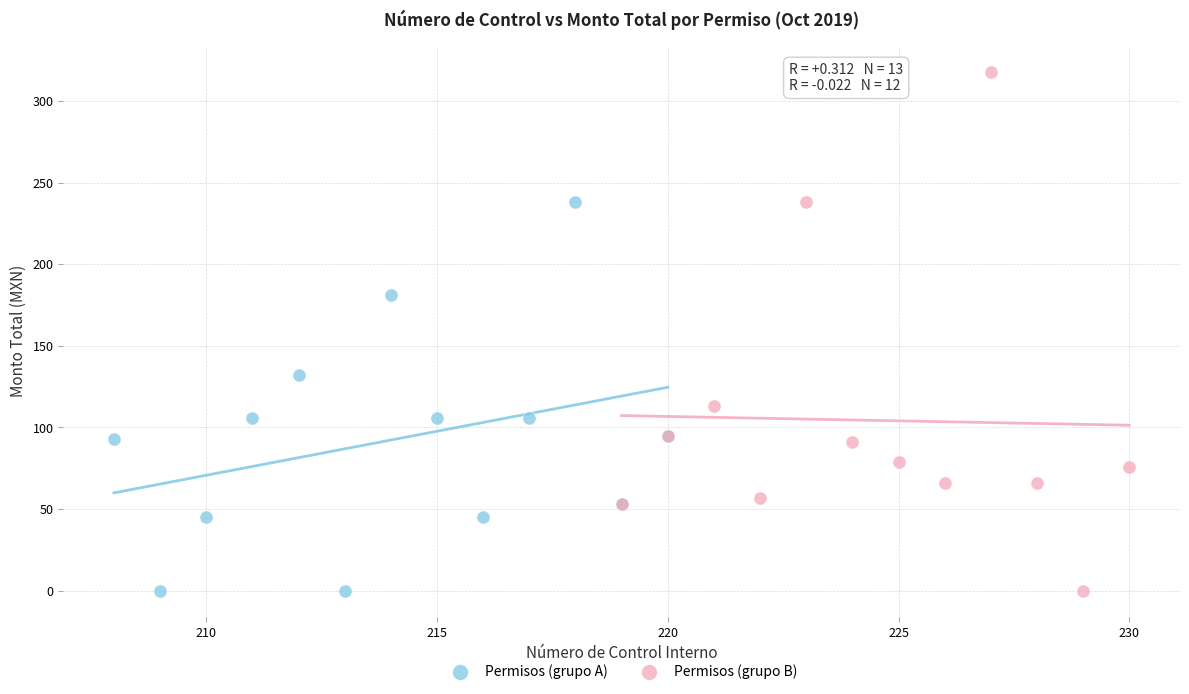

Which series has the largest Y range (max minus min)?

Permisos (grupo B)